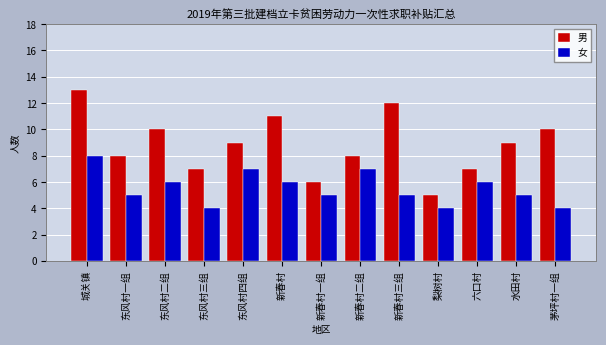

The value of 男 at 新春村 is 4. True or false?

False